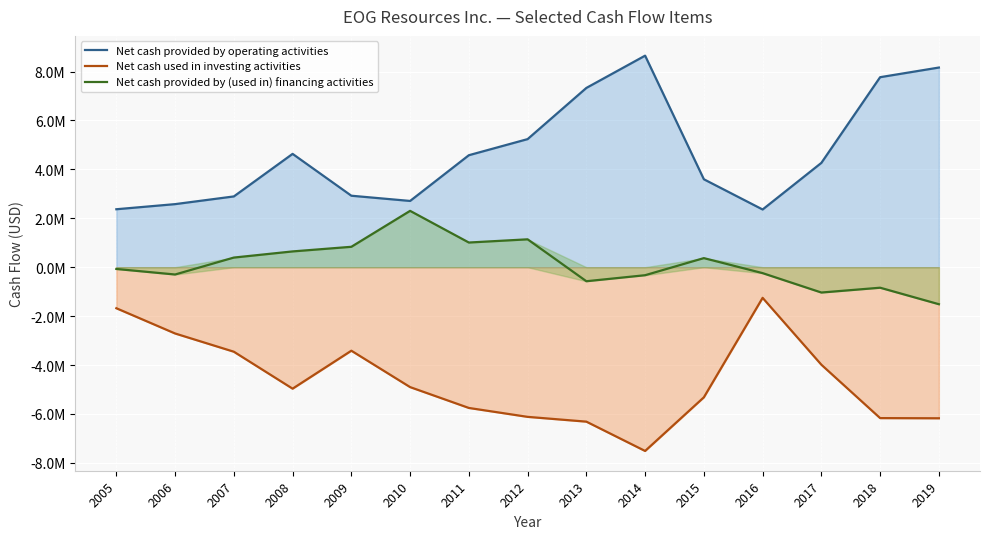

The Net cash used in investing activities series shows -3414551 at 2009. True or false?

True